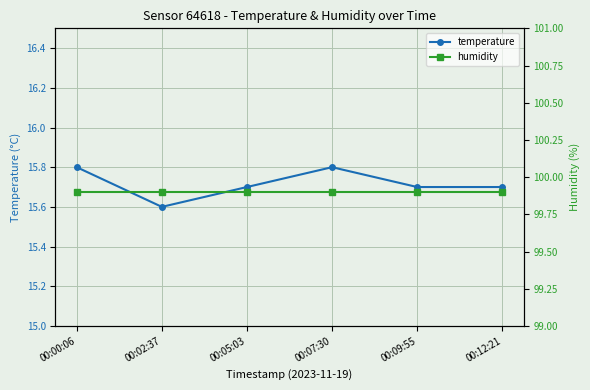

What is the total value across all series at 00:00:06?

115.7